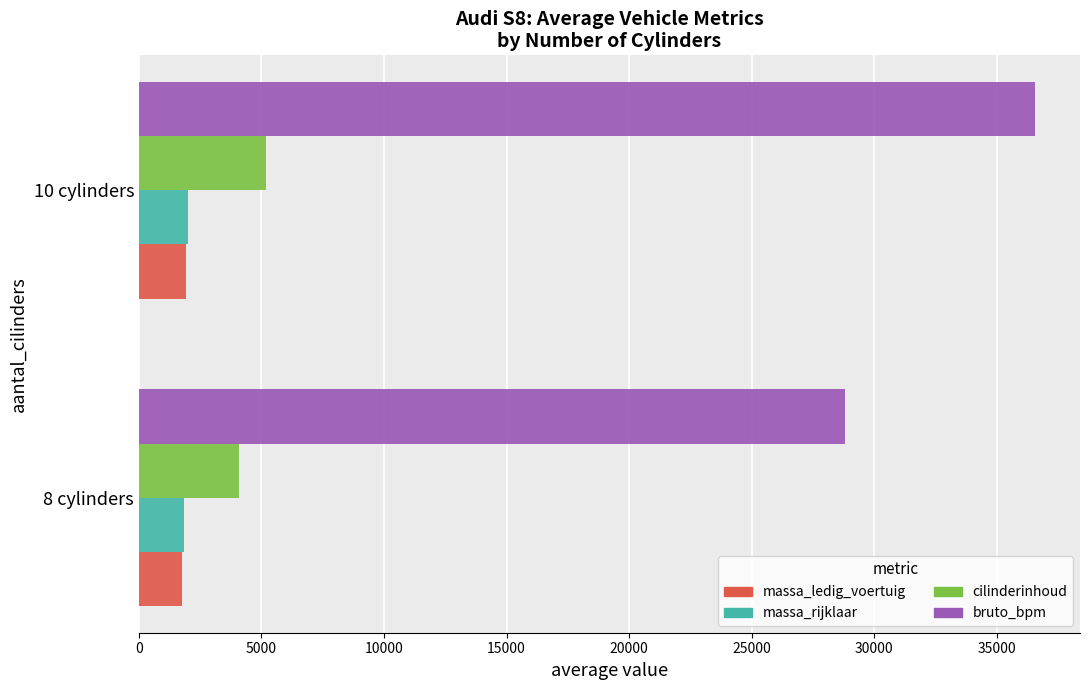

What is the lowest value of the cilinderinhoud series?

4099